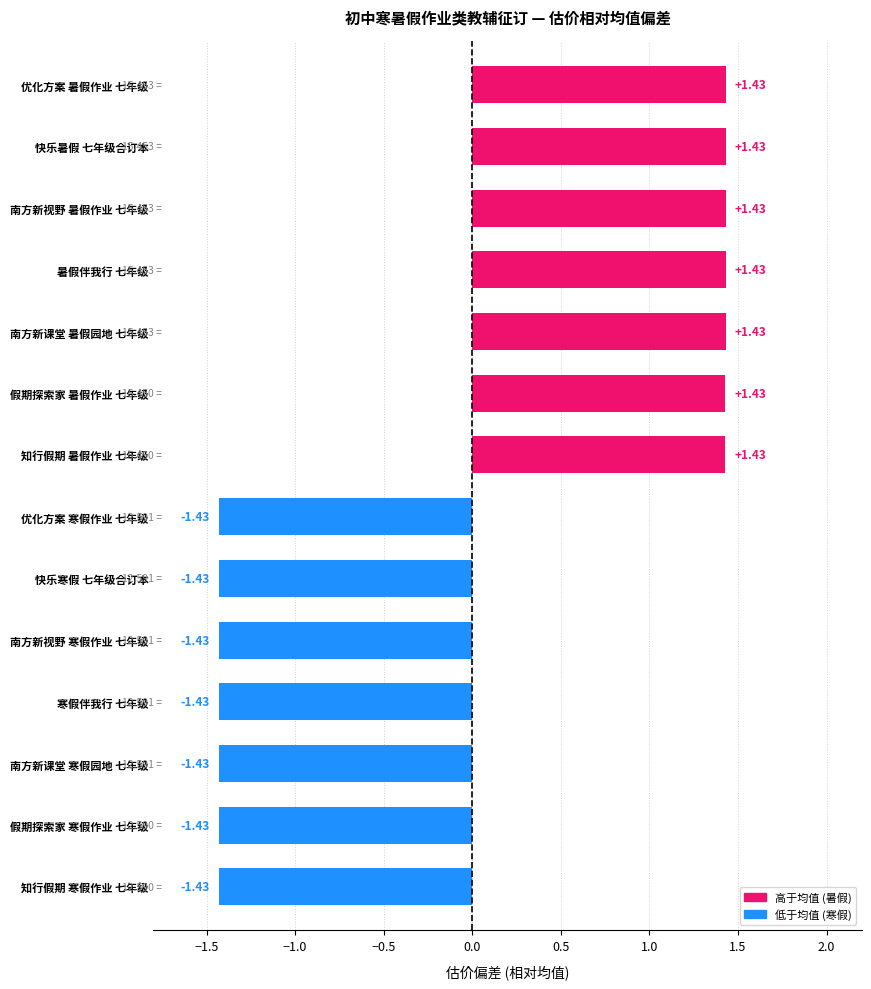

What is the change in value from 优化方案 寒假作业 七年级 to 知行假期 暑假作业 七年级?

+2.9